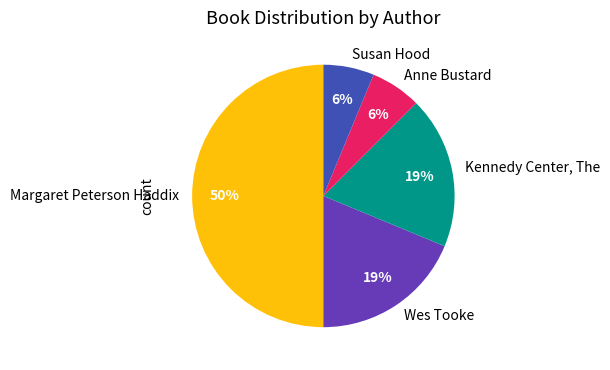

To the nearest percent, what portion does Susan Hood represent?

6%